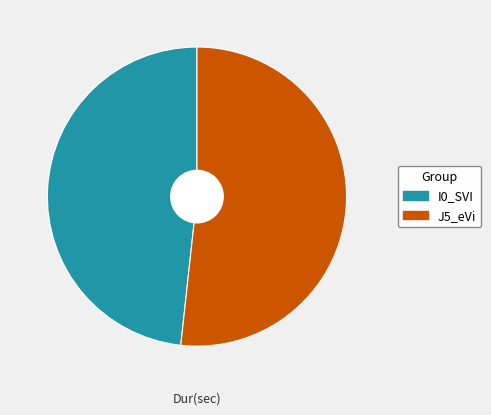

How many segments does this pie chart have?

2